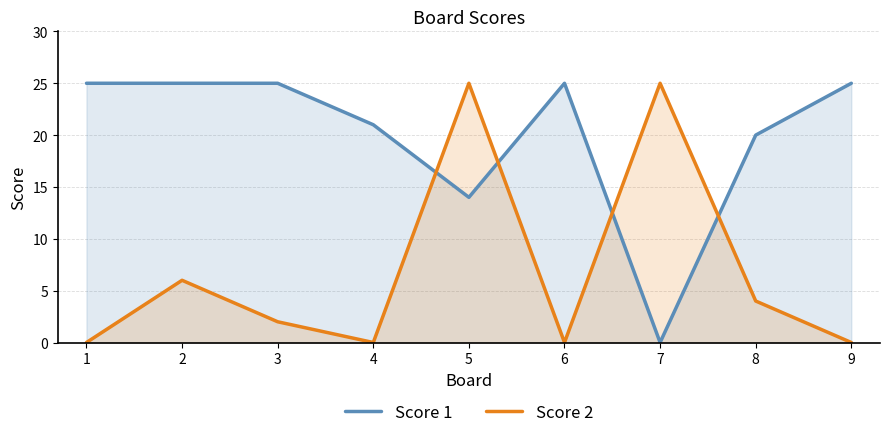

At which category is the sum across all series the highest?

5